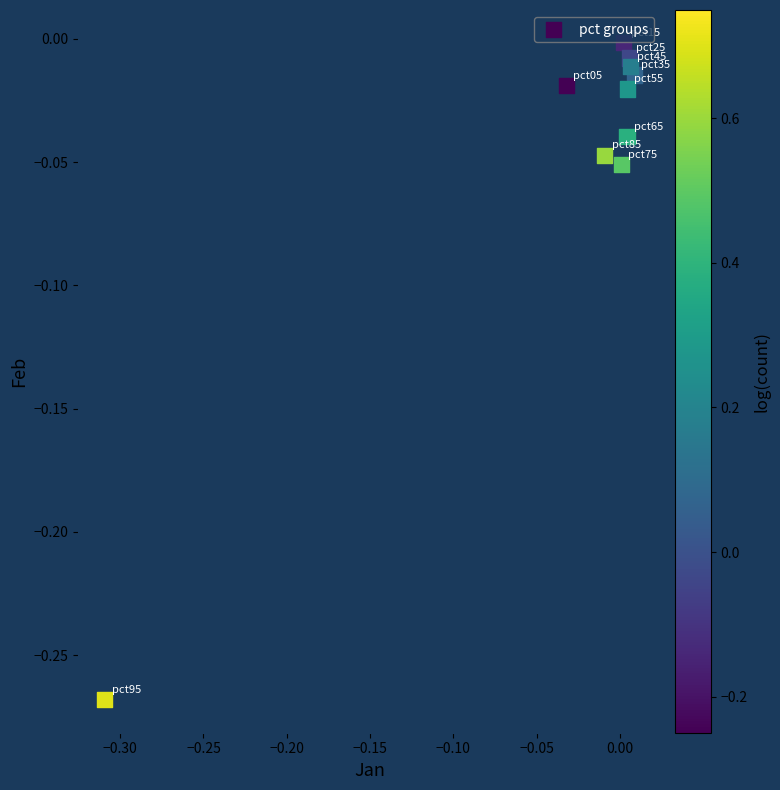

What is the range of X values (max minus min)?

0.3